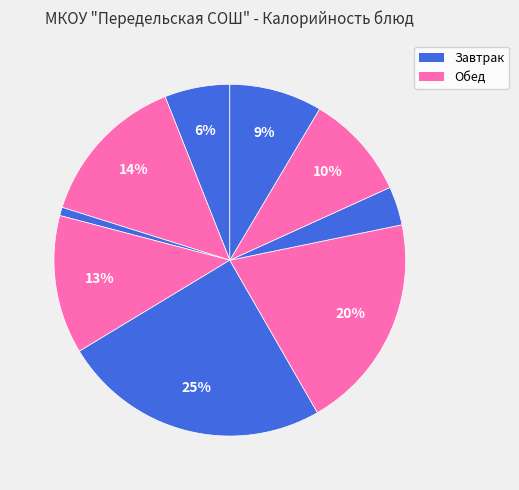

How many segments does this pie chart have?

9